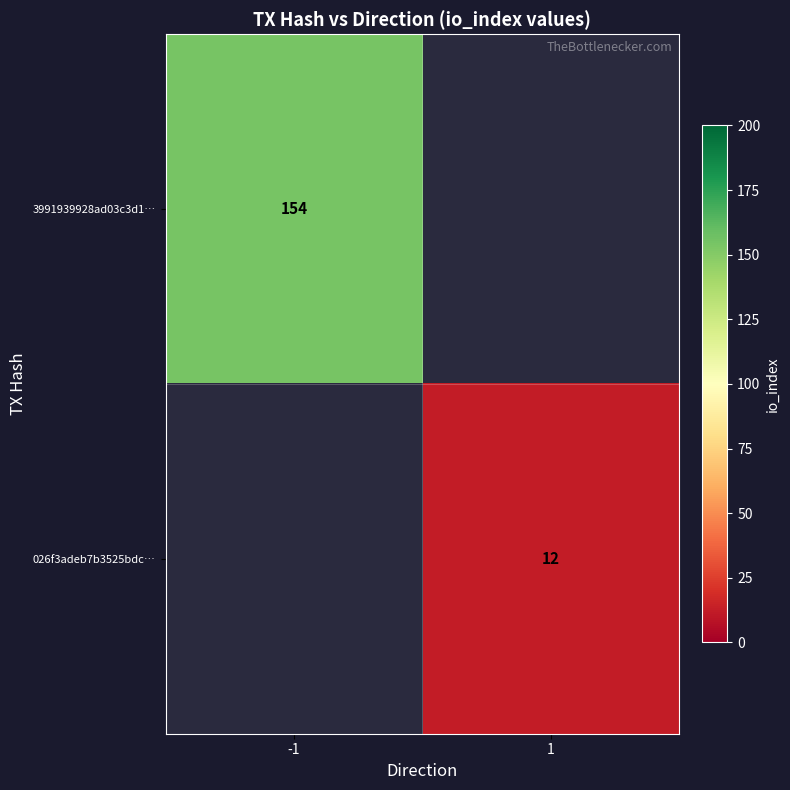

The 3991939928ad03c3d1… series shows 154 at -1. True or false?

True